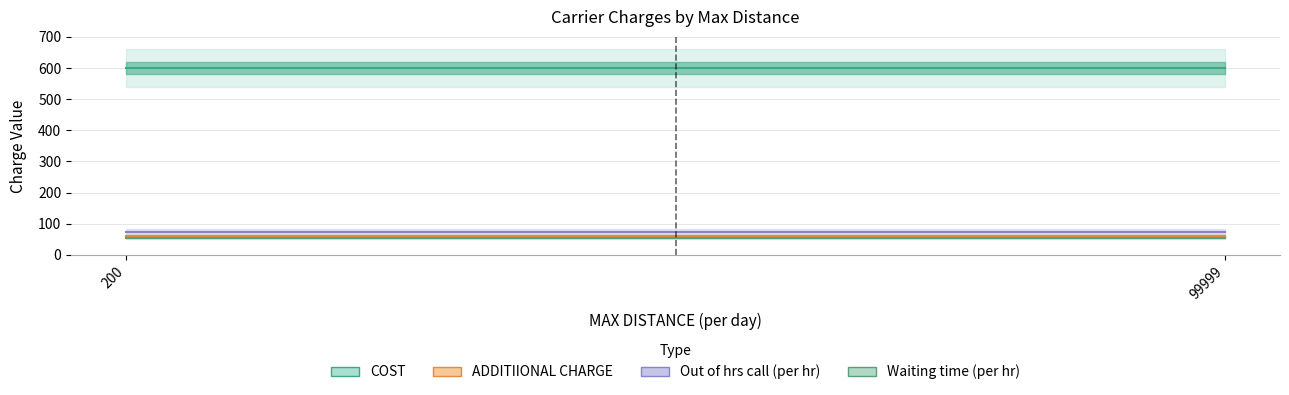

List the labels in order of ADDITIIONAL CHARGE value, smallest first.

200, 99999